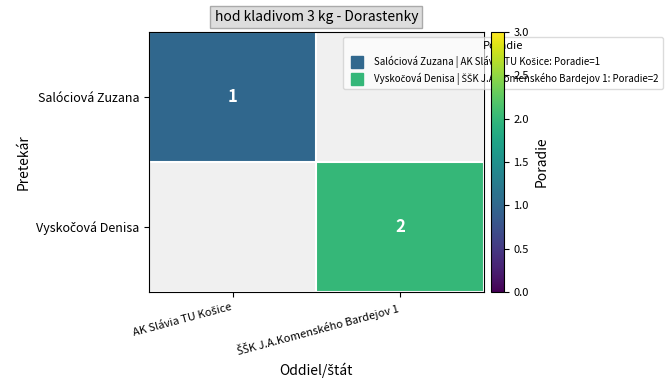

Which series has the largest total across all categories?

Vyskočová Denisa